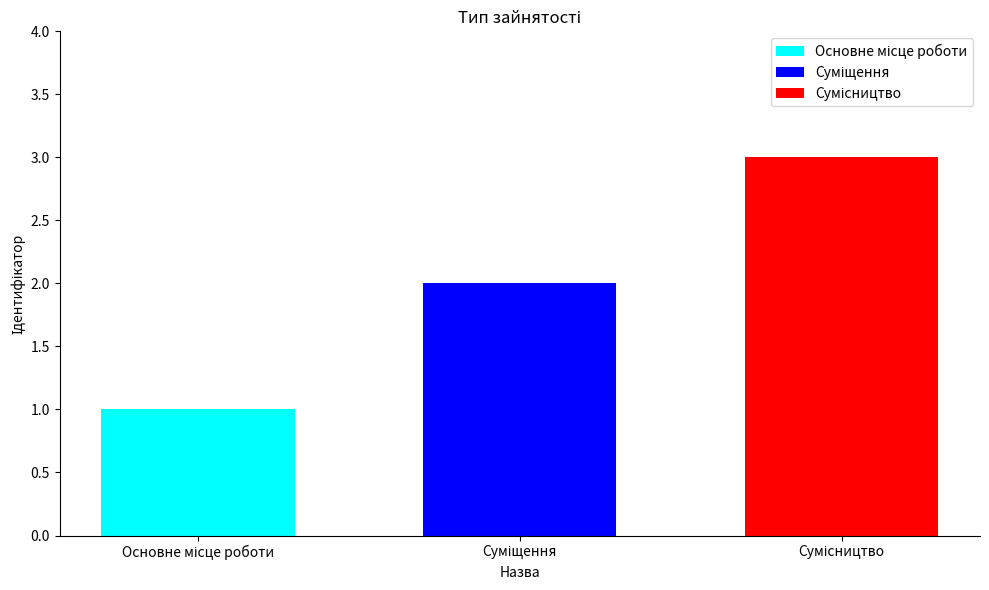

What is the greatest value displayed?

3